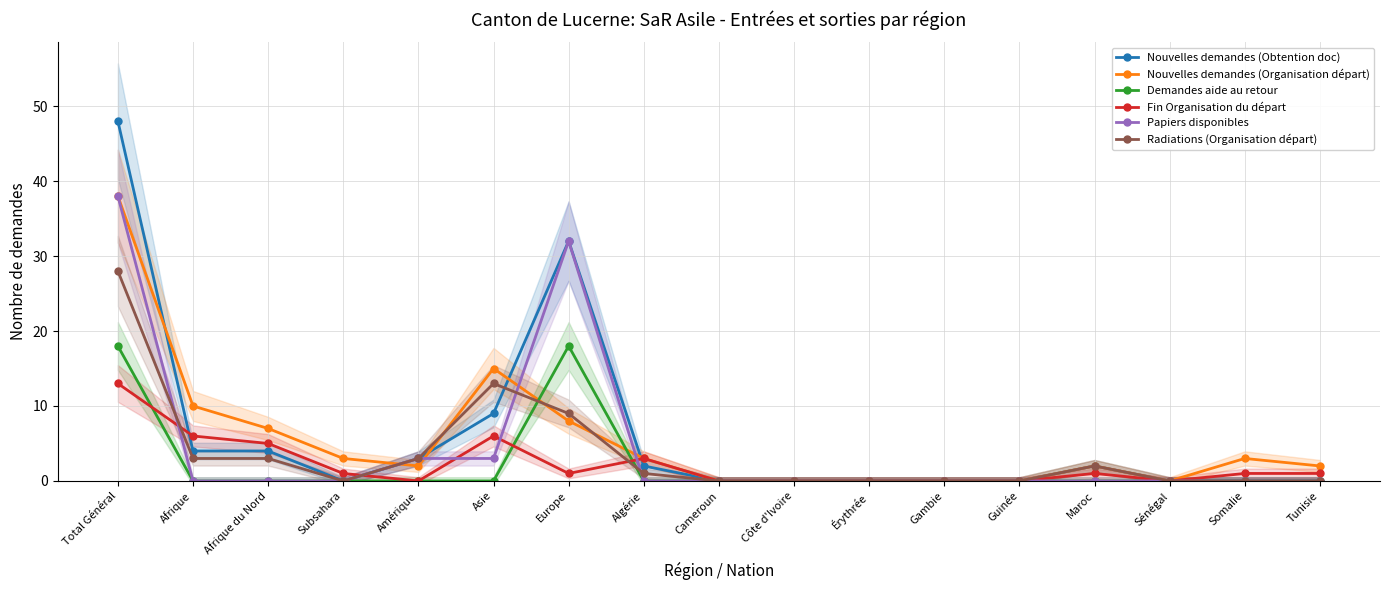

Which series has the widest spread of values?

Nouvelles demandes (Obtention doc)